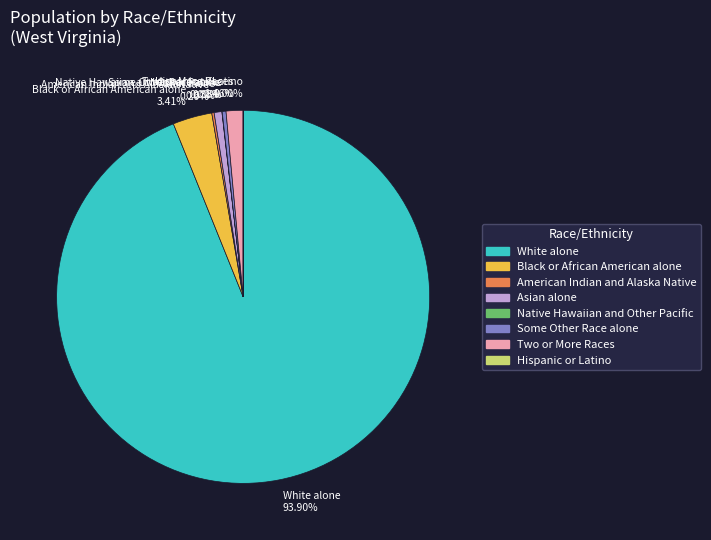

Is the sum of Some Other Race alone 0.33% and Asian alone 0.67% greater than half?

No